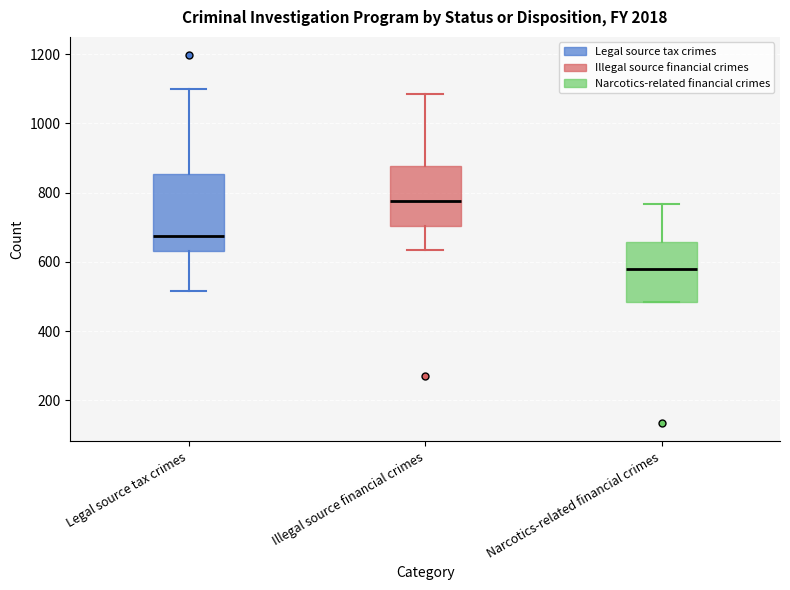

Reading left to right, transcribe this box plot: for each box, give where its median line is, the range the box spans, and where its two whiskers end, as read against the y-axis. The values are not printed on the chart, so give them approximately, as read against the axis.

Legal source tax crimes: median 680, box 640 to 860, whiskers 520 to 1100
Illegal source financial crimes: median 780, box 700 to 880, whiskers 640 to 1080
Narcotics-related financial crimes: median 580, box 480 to 660, whiskers 480 to 760